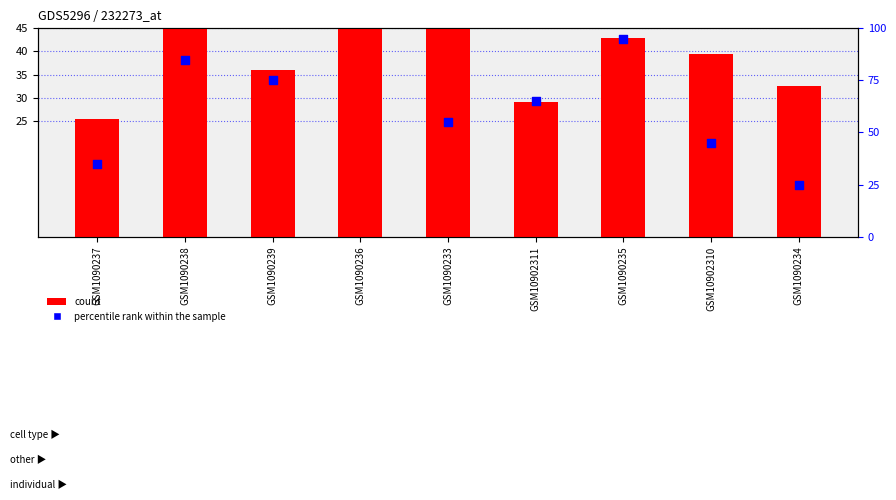

Is the value of count at GSM1090238 greater than the value of percentile rank within the sample at GSM1090233?

No